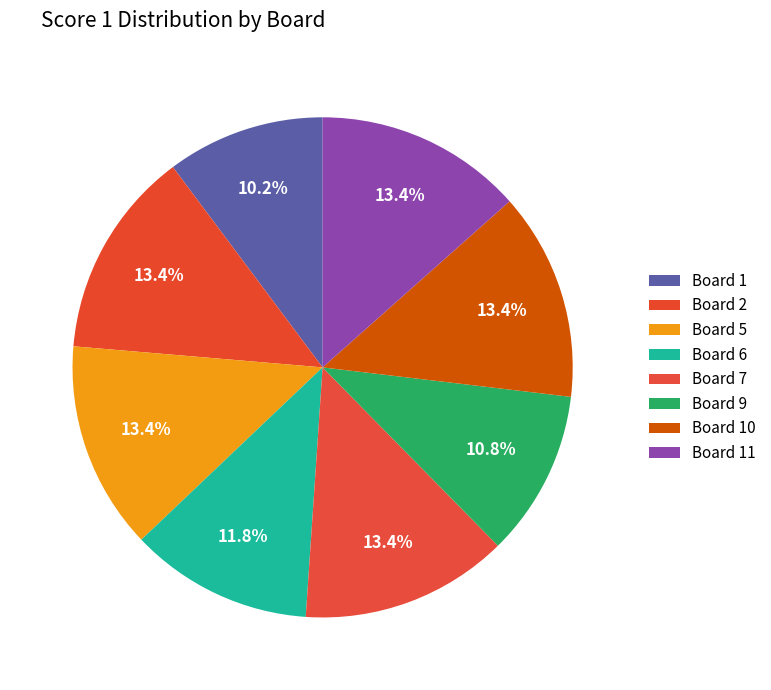

Count the number of slices in the pie.

8